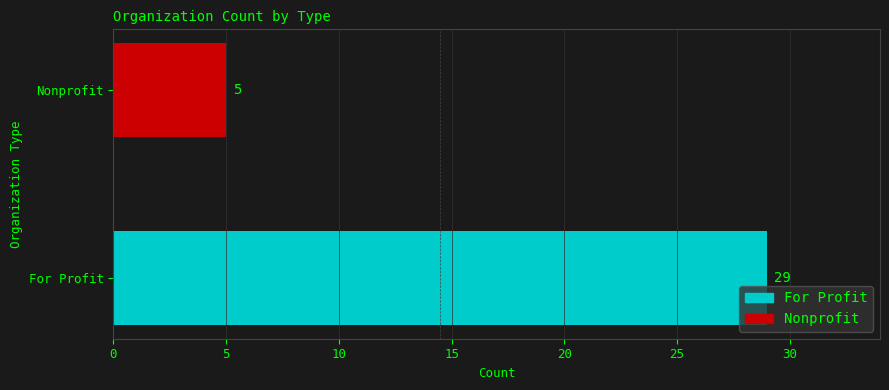

What is the change in value from For Profit to Nonprofit?

-24